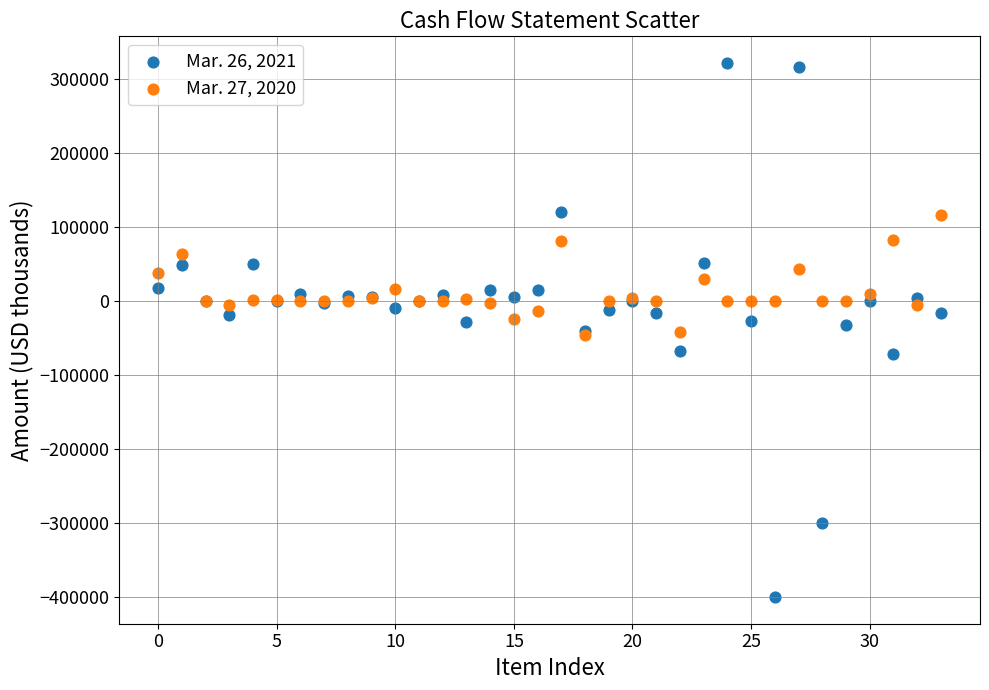

What are all the series names shown in the legend?

Mar. 26, 2021, Mar. 27, 2020